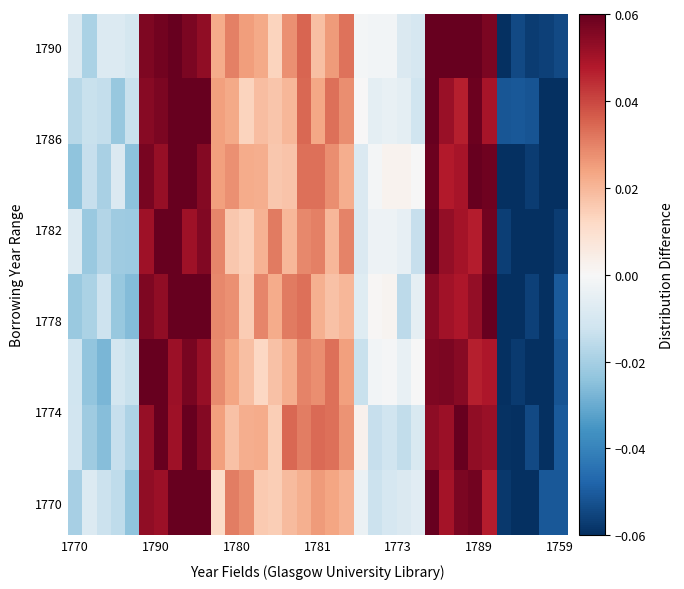

What is the minimum value shown in the chart?

-0.1